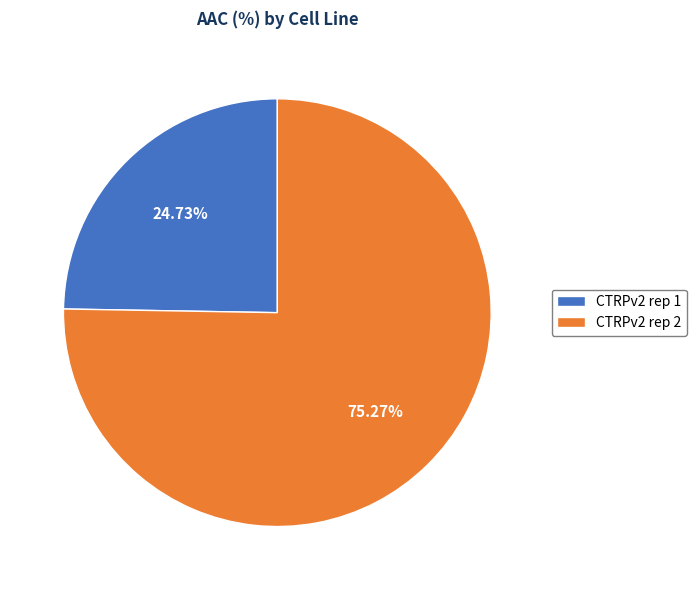

Rank the categories by value from lowest to highest.

CTRPv2 rep 1, CTRPv2 rep 2